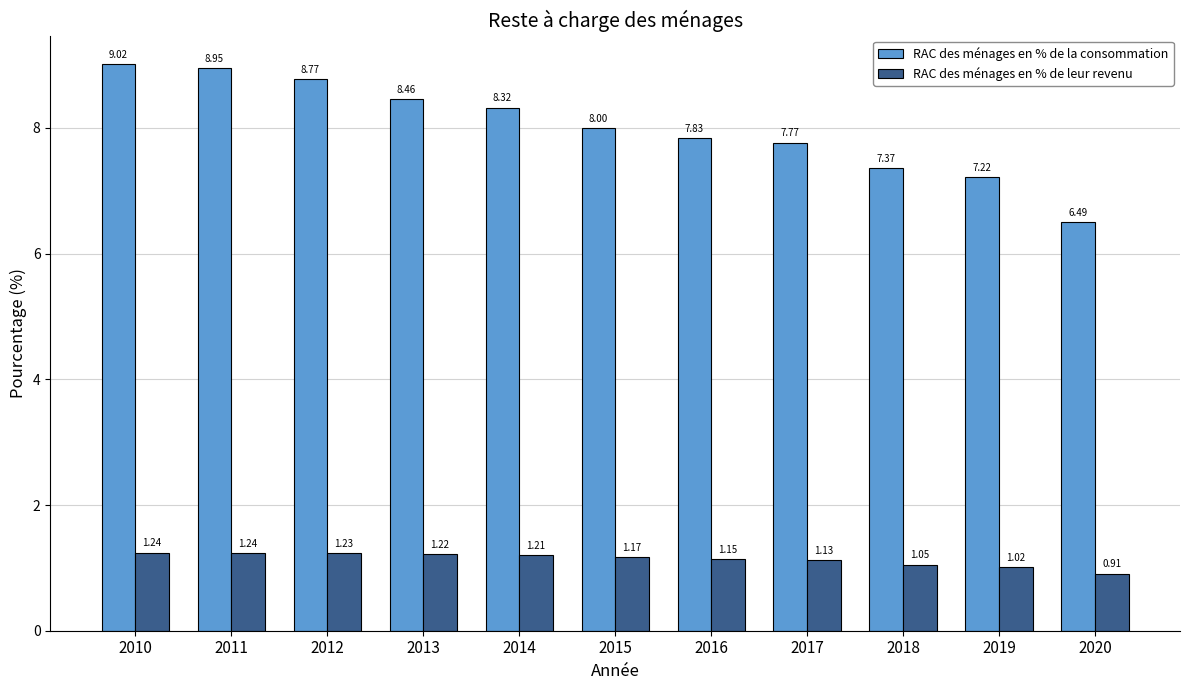

What are all the series names shown in the legend?

RAC des ménages en % de la consommation, RAC des ménages en % de leur revenu